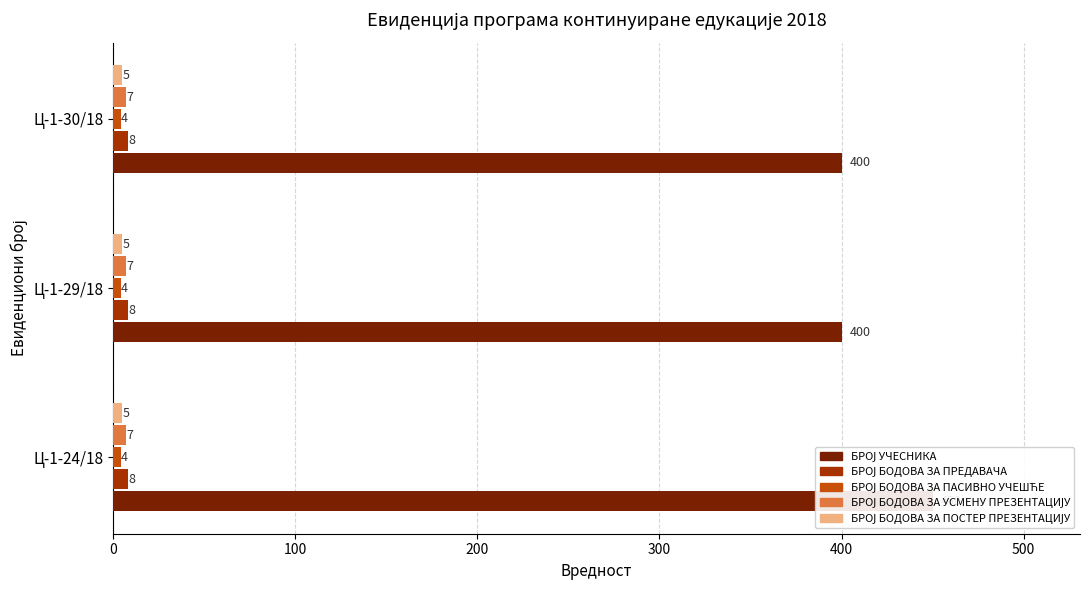

Reading left to right, extract all data points from this chart.

БРОЈ УЧЕСНИКА: 450.0	400.0	400.0
БРОЈ БОДОВА ЗА ПРЕДАВАЧА: 0.1	0.1	0.1
БРОЈ БОДОВА ЗА ПАСИВНО УЧЕШЋЕ: 0.1	0.1	0.1
БРОЈ БОДОВА ЗА УСМЕНУ ПРЕЗЕНТАЦИЈУ: 0.1	0.1	0.1
БРОЈ БОДОВА ЗА ПОСТЕР ПРЕЗЕНТАЦИЈУ: 0.1	0.1	0.1